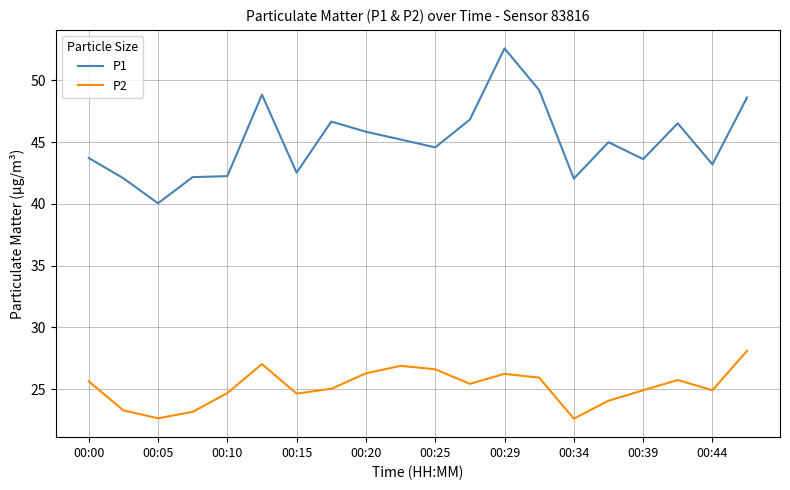

What is the greatest value displayed?

52.6